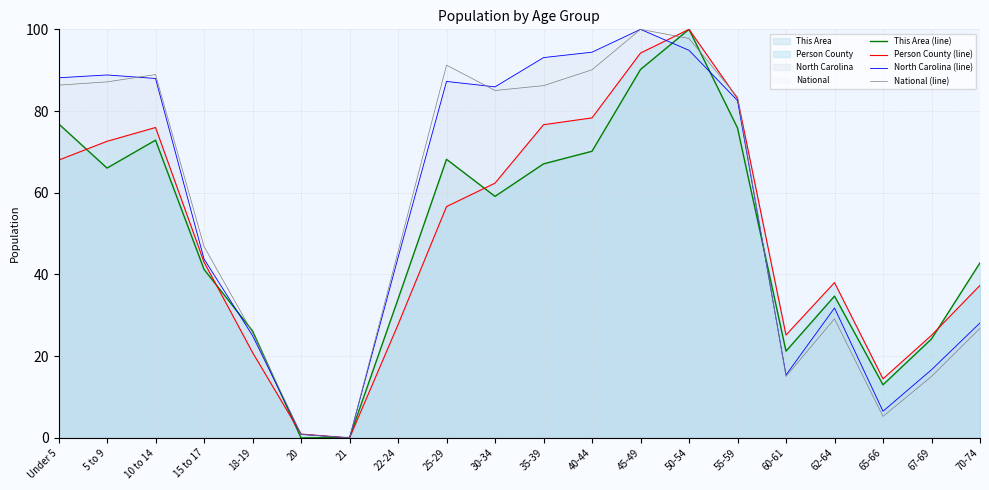

What value does the North Carolina (line) series have at Under 5?

88.1